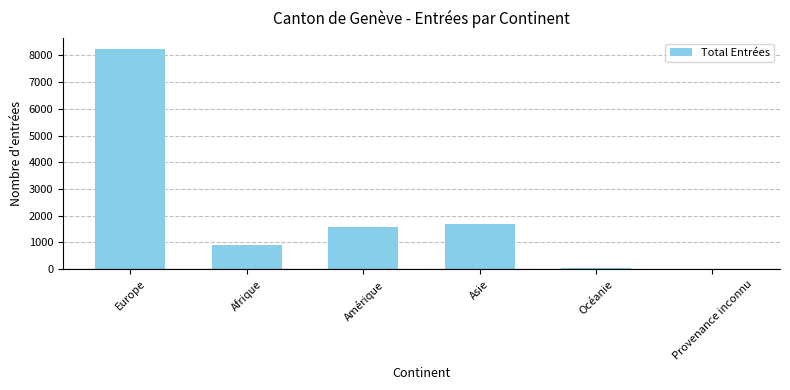

Which category has the highest value across all series?

Europe